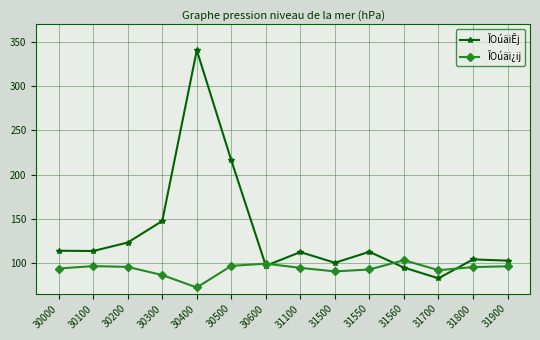

True or false: ÎOúäi¿ij has more than 1 points higher than both neighbors.

True